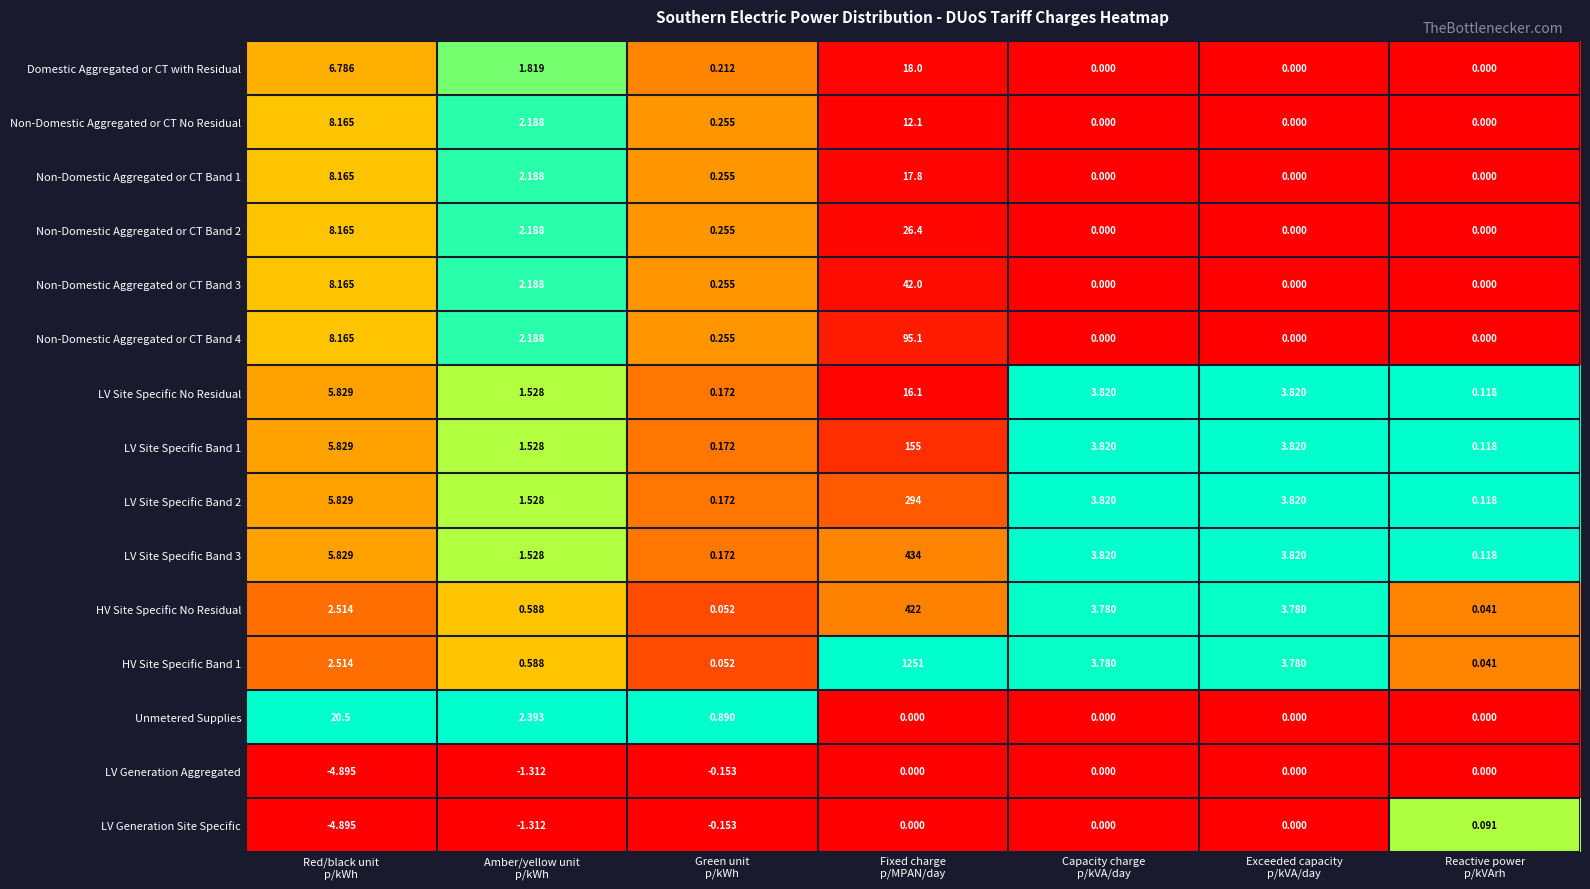

Rank the series by their maximum value, from lowest to highest.

LV Generation Aggregated, LV Generation Site Specific, Non-Domestic Aggregated or CT No Residual, LV Site Specific No Residual, Non-Domestic Aggregated or CT Band 1, Domestic Aggregated or CT with Residual, Unmetered Supplies, Non-Domestic Aggregated or CT Band 2, Non-Domestic Aggregated or CT Band 3, Non-Domestic Aggregated or CT Band 4, LV Site Specific Band 1, LV Site Specific Band 2, HV Site Specific No Residual, LV Site Specific Band 3, HV Site Specific Band 1